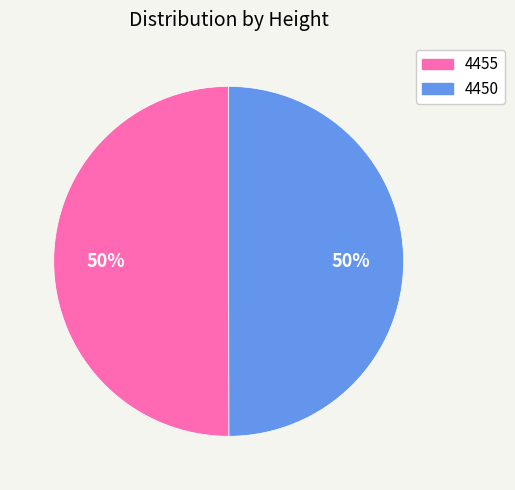

The 4450 slice represents 56% of the pie. True or false?

False